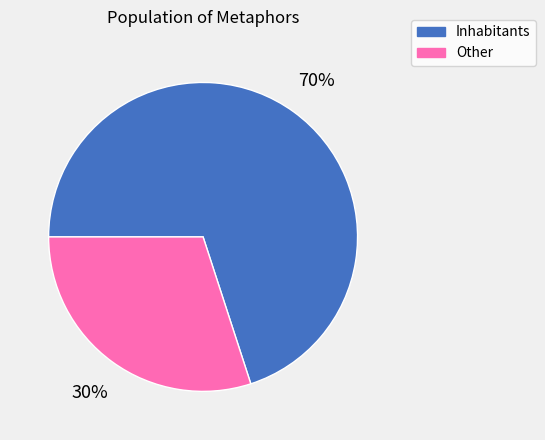

Which category has the smallest portion of the pie?

Other